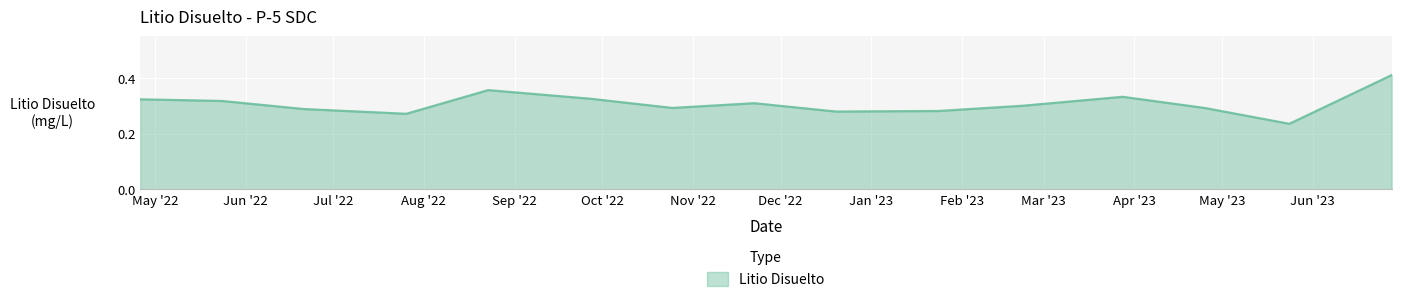

Does the chart have visible grid lines?

Yes